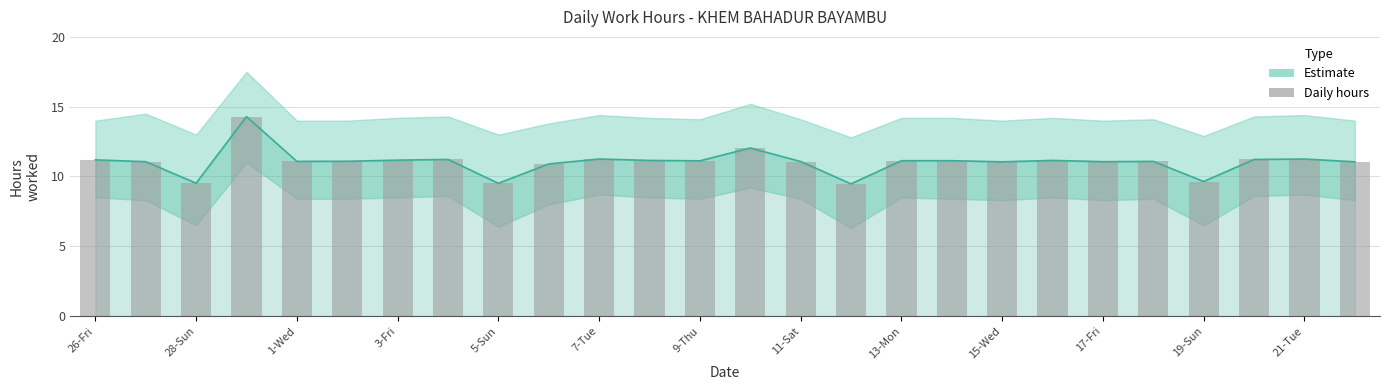

Count the number of categories in the chart.

26